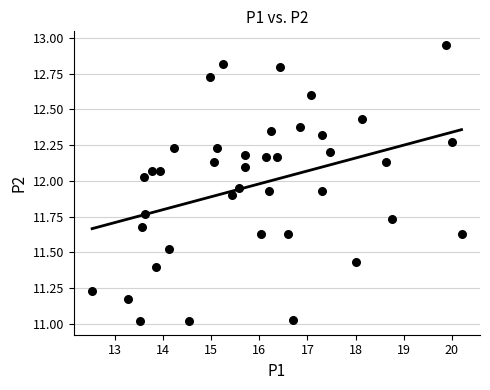

What is the range of Y values (max minus min)?

1.9